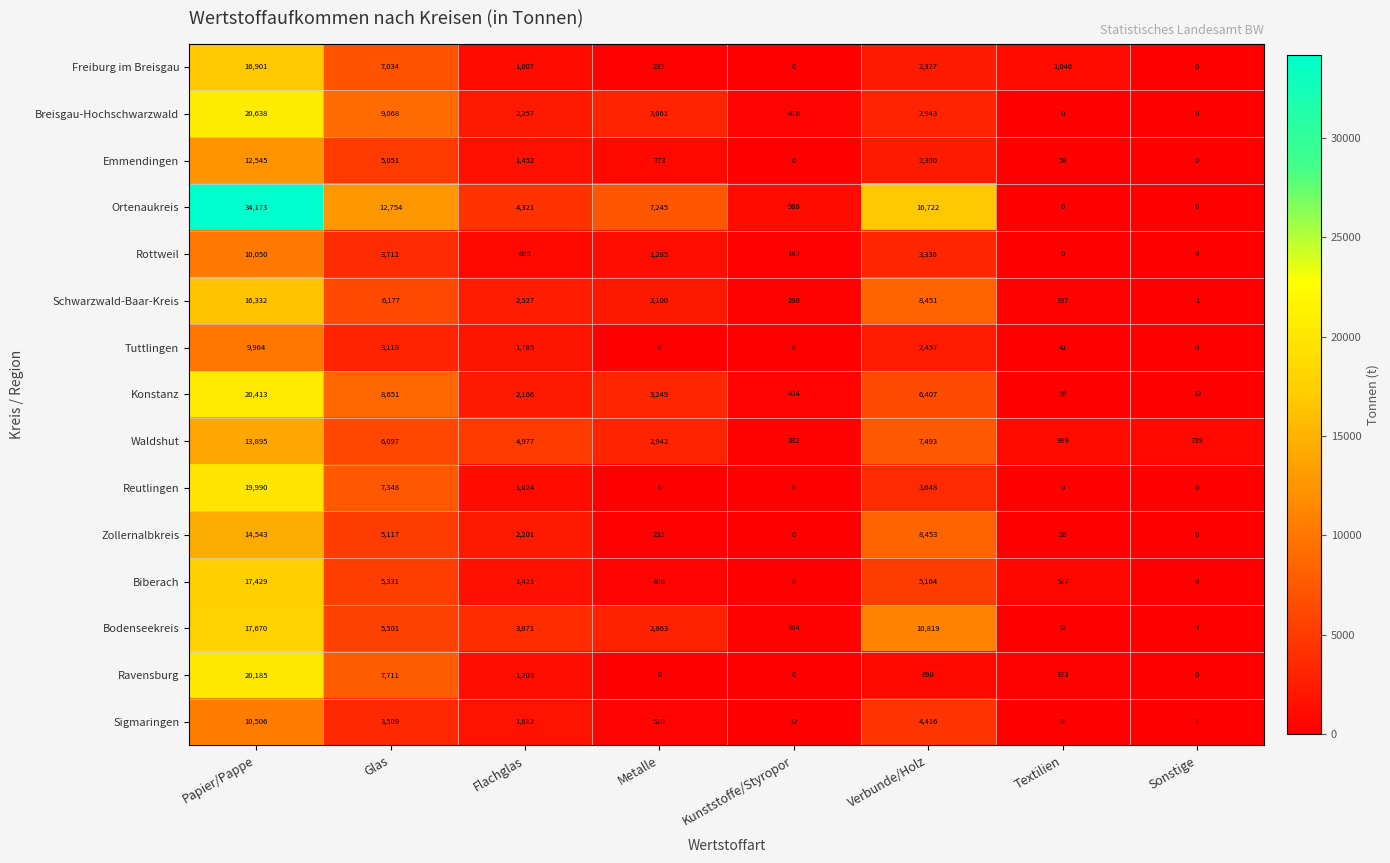

The Bodenseekreis series shows 13 at Sonstige. True or false?

False